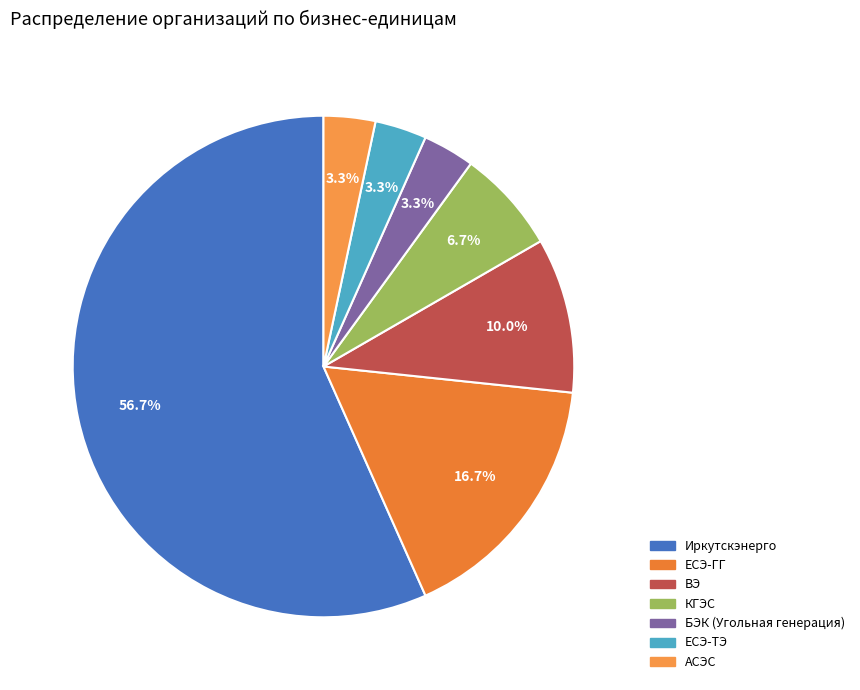

How many slices are in this pie chart?

7